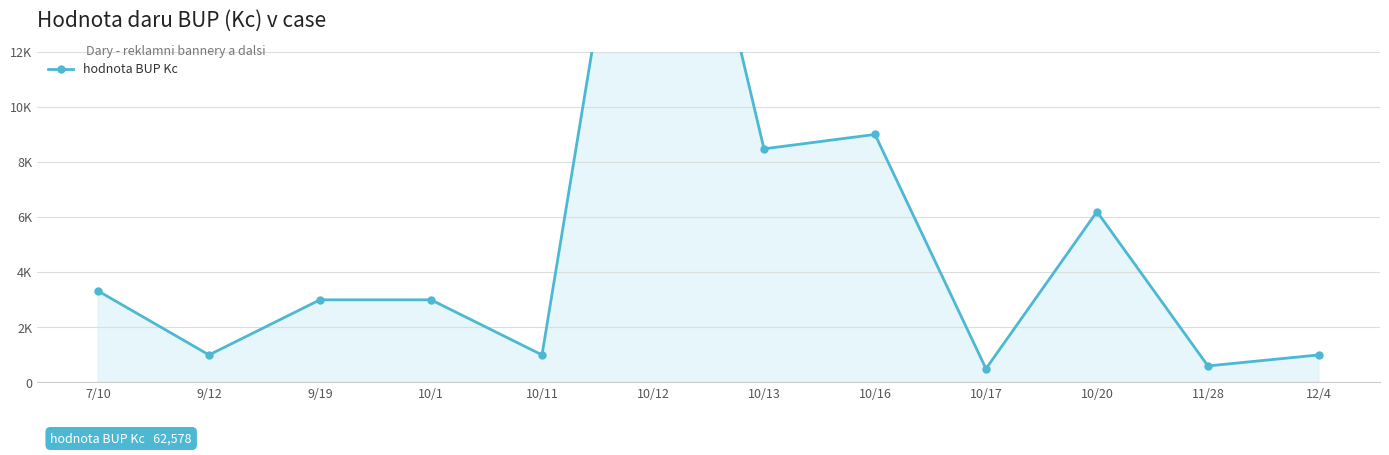

How many data points does each series have?

12